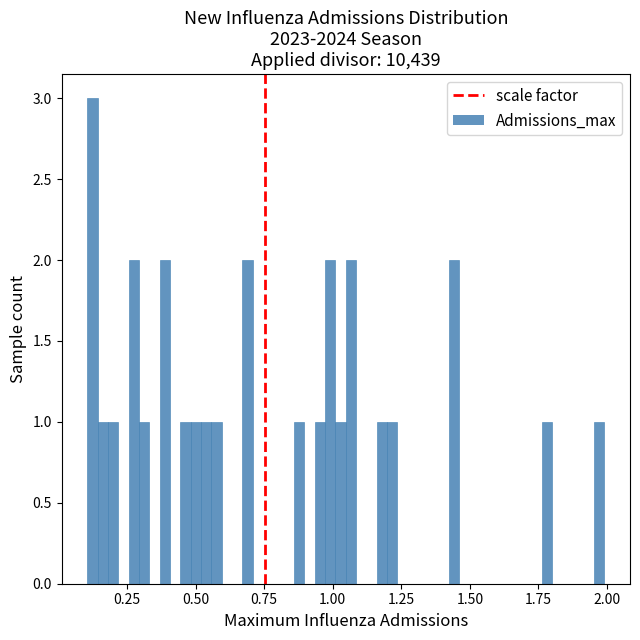

Around what value on the x-axis is the tallest bar? Give the approximate position of its centre, as read against the axis.

0.10